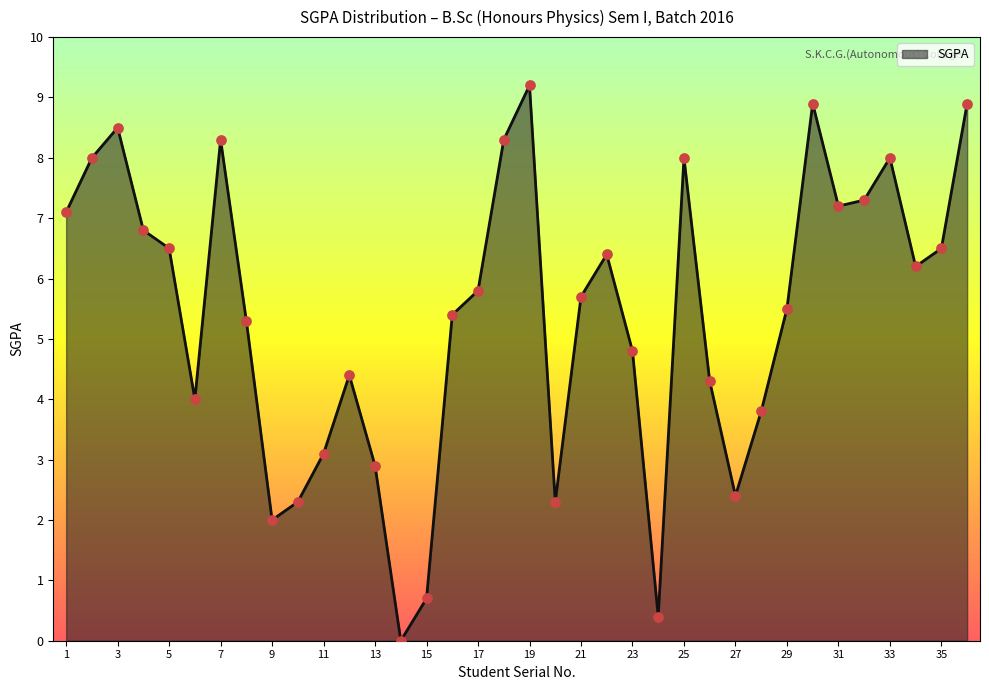

What is the greatest value displayed?

9.2